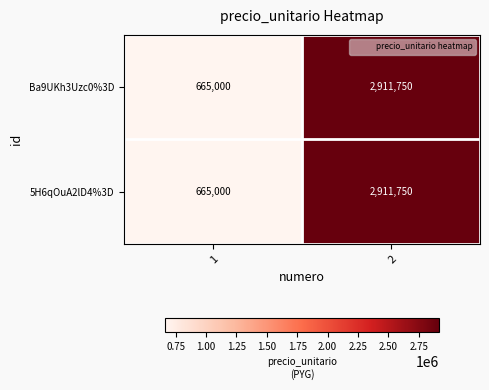

Reading right to left, list all the values displayed in this chart.

Ba9UKh3Uzc0%3D: 2=2911750	1=665000
5H6qOuA2lD4%3D: 2=2911750	1=665000